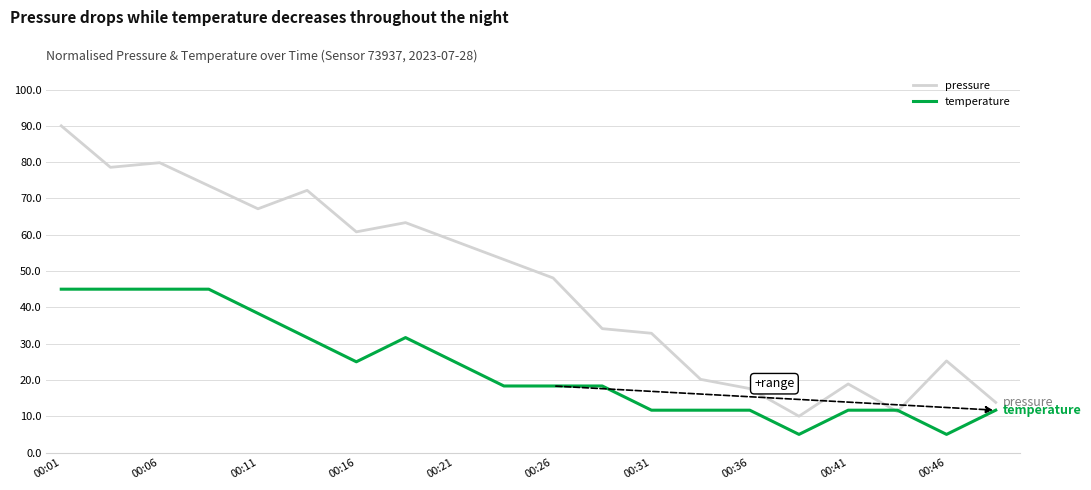

What is the difference between the maximum and minimum values in the temperature series?

40.0